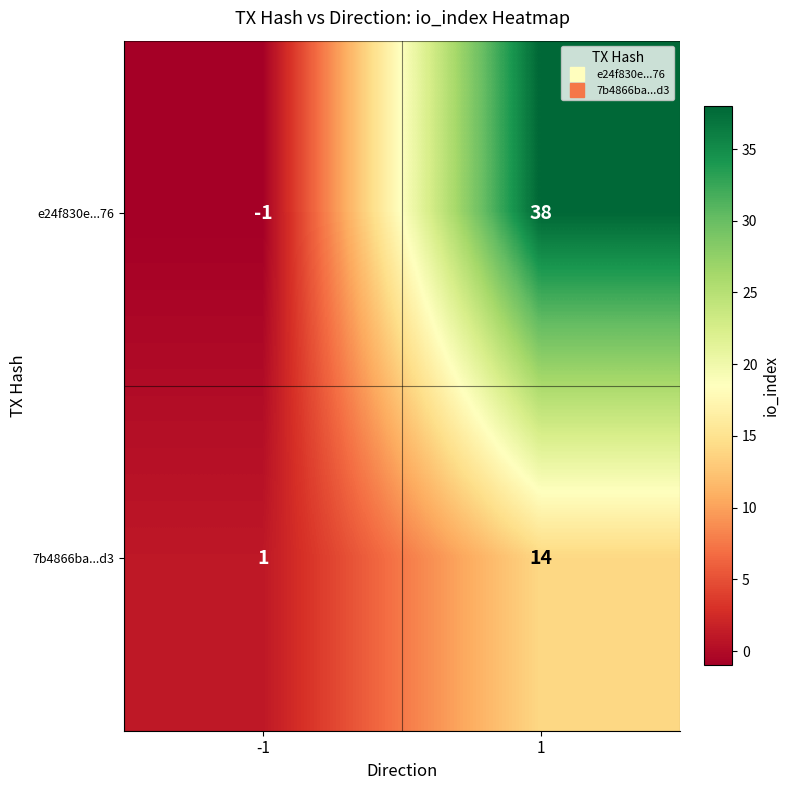

What is the highest value of the e24f830e...76 series?

38